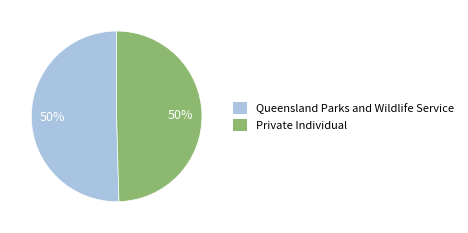

To the nearest percent, what is the combined percentage of Queensland Parks and Wildlife Service and Private Individual?

100%